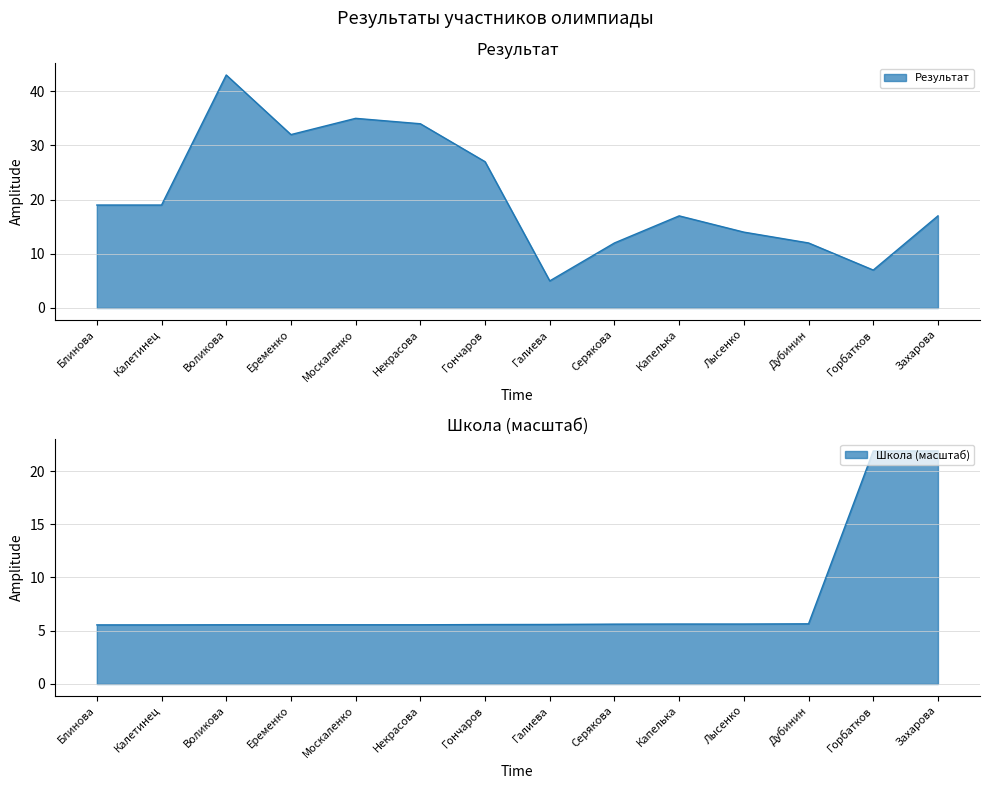

What value does the Школа series have at Москаленко?

5.6